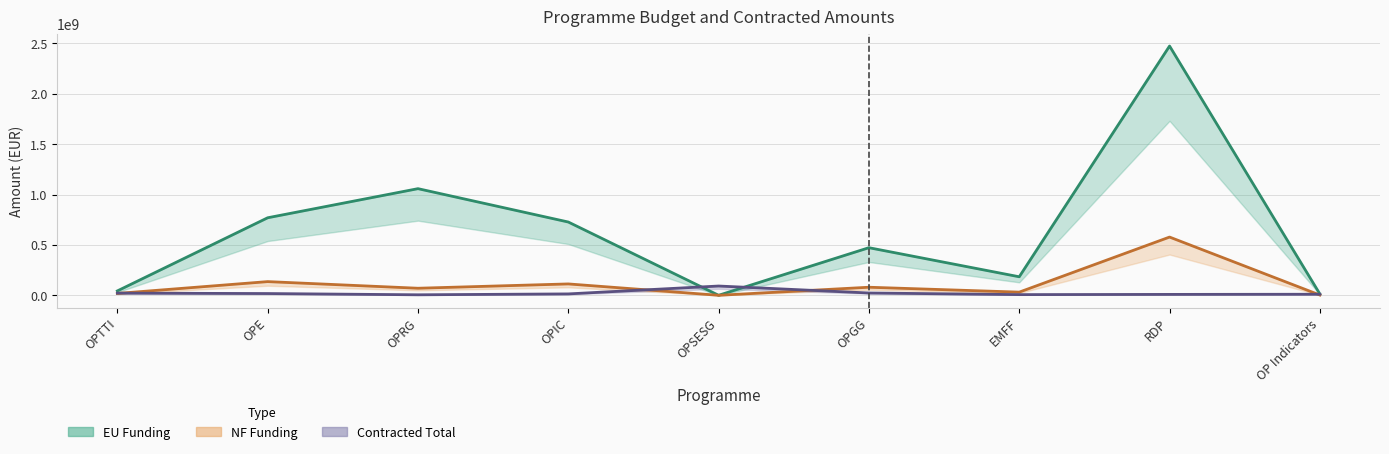

How many lines are shown in the chart?

3